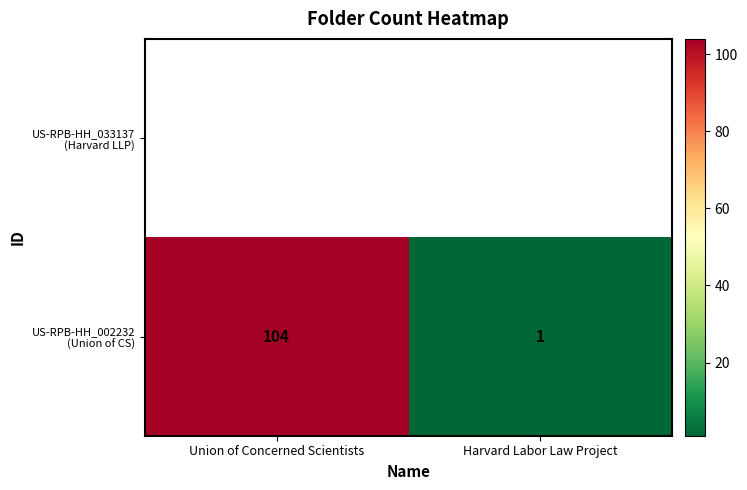

Is it true that the value at Union of Concerned Scientists is 172?

False